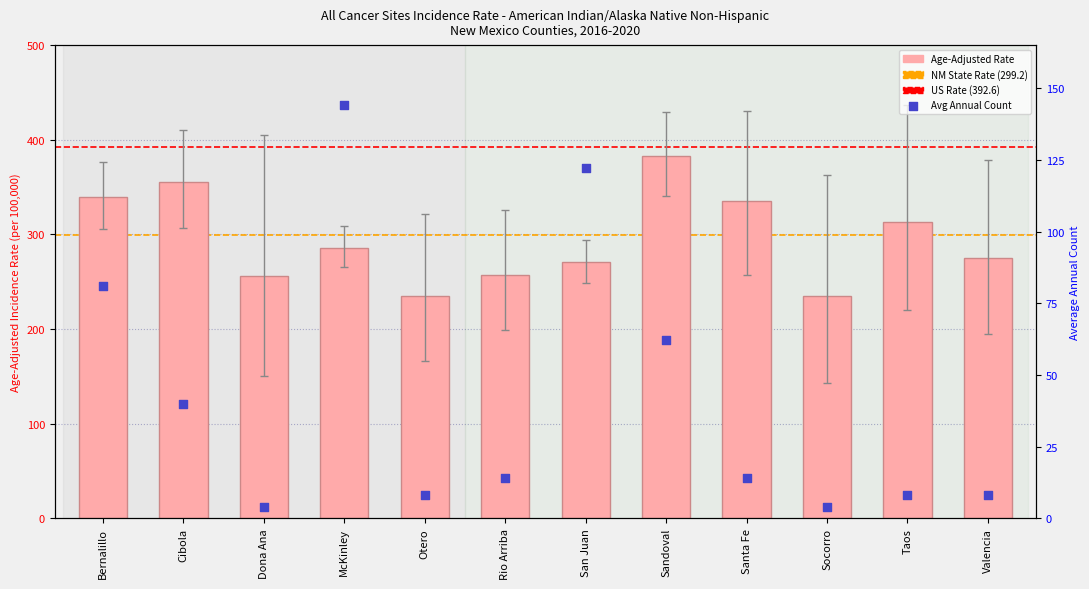

At which category is the sum across all series the highest?

Sandoval